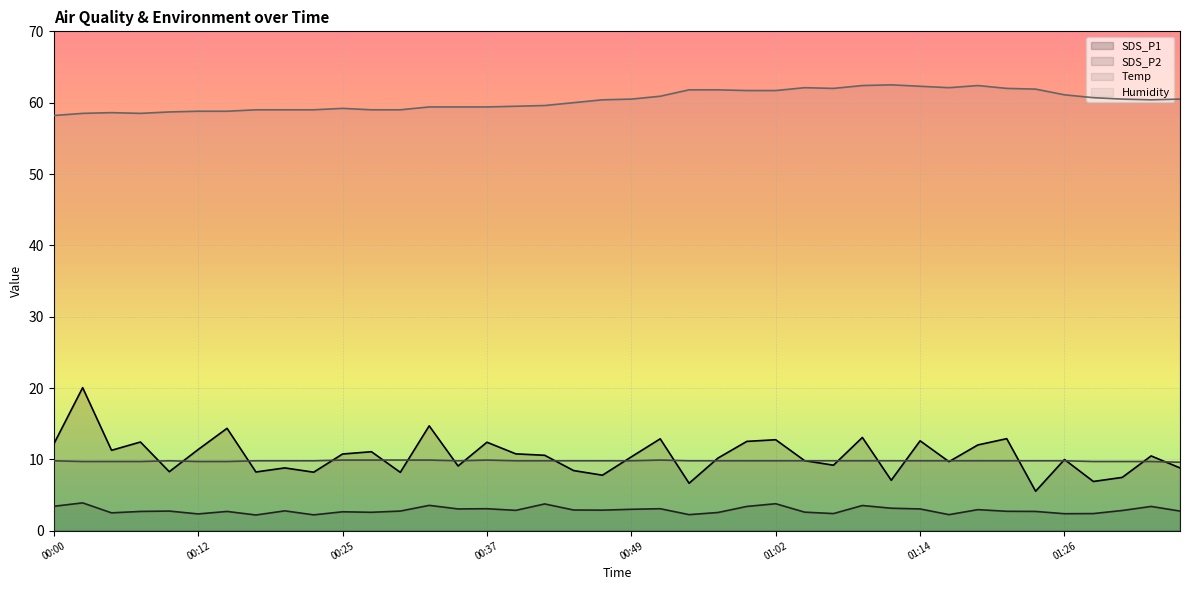

How many data points does each series have?

40